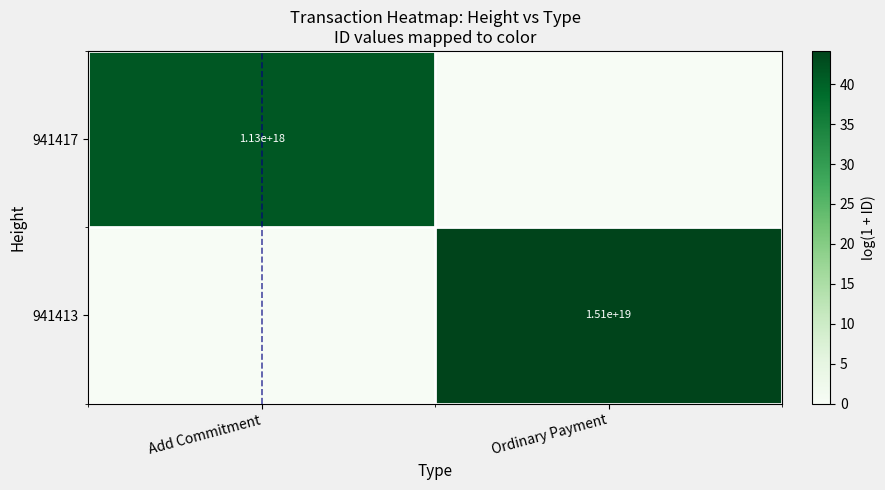

The 941417 series shows 2016927835151919616 at Add Commitment. True or false?

False